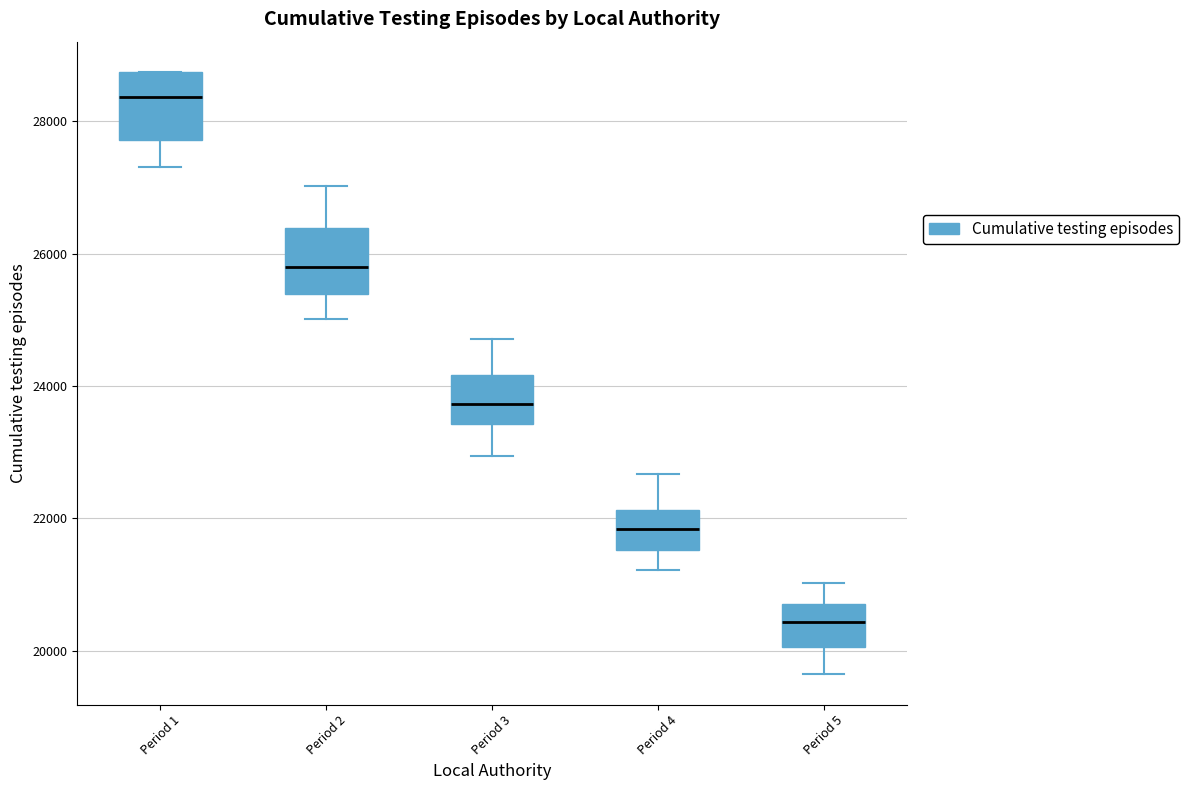

Reading left to right, read every box against the y-axis: the position of its median line, the range the box covers, and the ends of its whiskers. The values are not printed on the chart, so give them approximately, as read against the axis.

Period 1: median 28400, box 27800 to 28800, whiskers 27400 to 28800
Period 2: median 25800, box 25400 to 26400, whiskers 25000 to 27000
Period 3: median 23800, box 23400 to 24200, whiskers 23000 to 24800
Period 4: median 21800, box 21600 to 22200, whiskers 21200 to 22600
Period 5: median 20400, box 20000 to 20800, whiskers 19600 to 21000